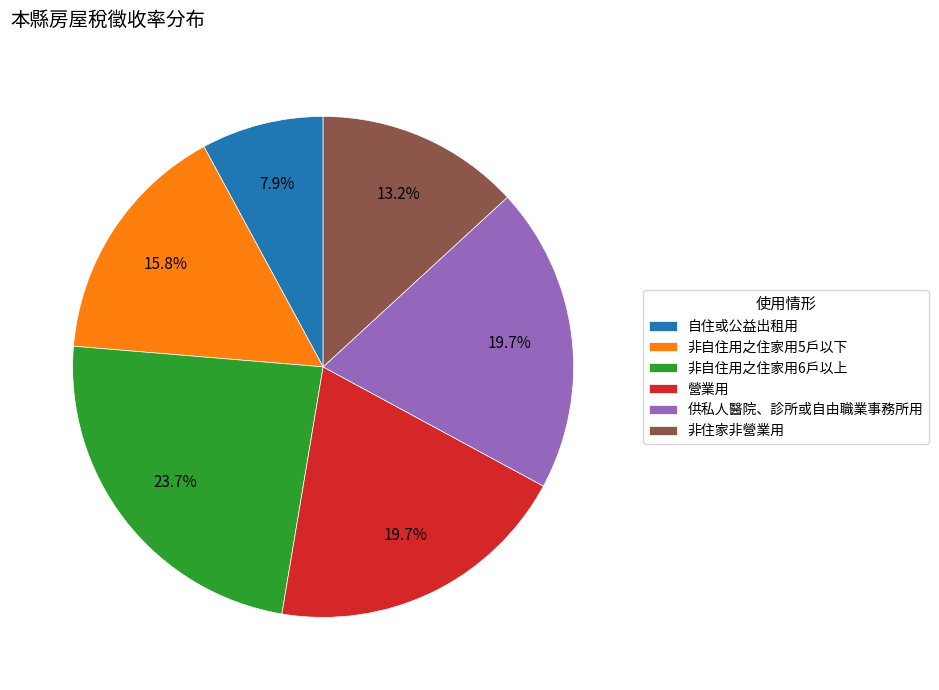

Is 非自住用之住家用6戶以上 the majority of the pie?

No